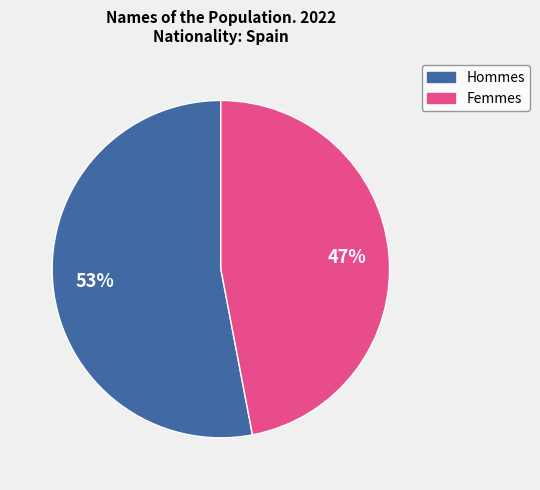

How many slices are in this pie chart?

2